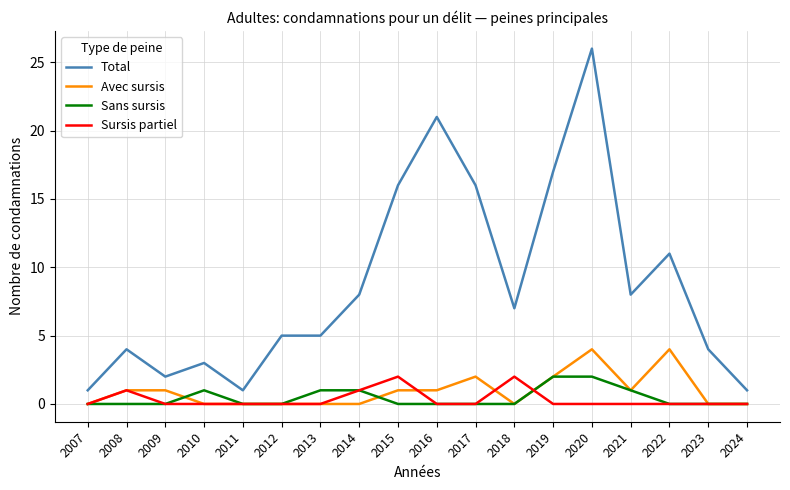

What is the greatest value displayed?

26